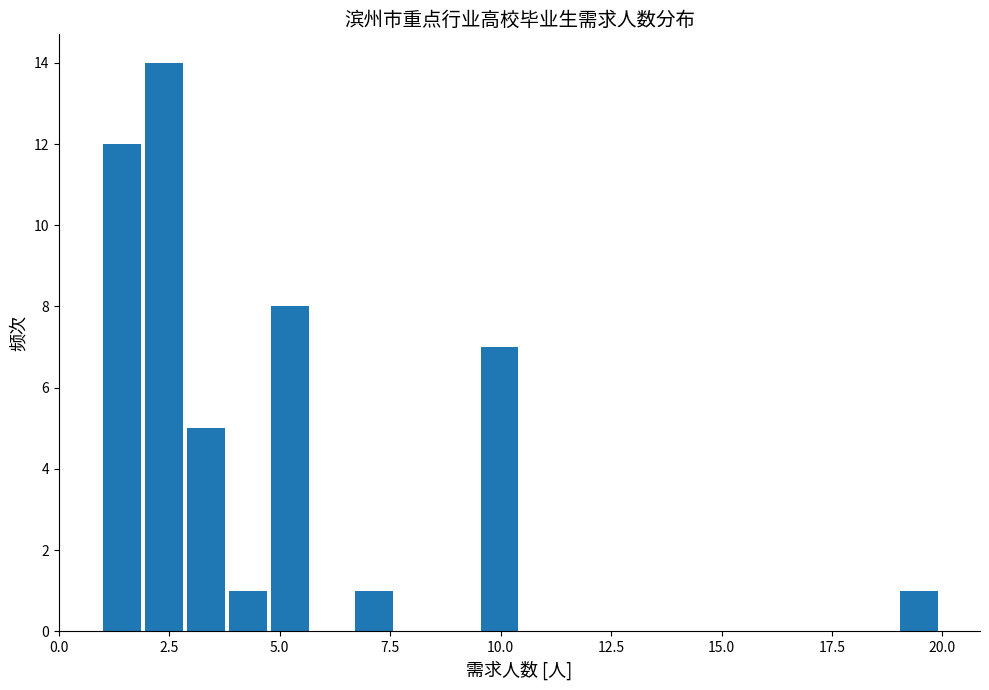

Around what value on the x-axis is the tallest bar? Give the approximate position of its centre, as read against the axis.

2.5